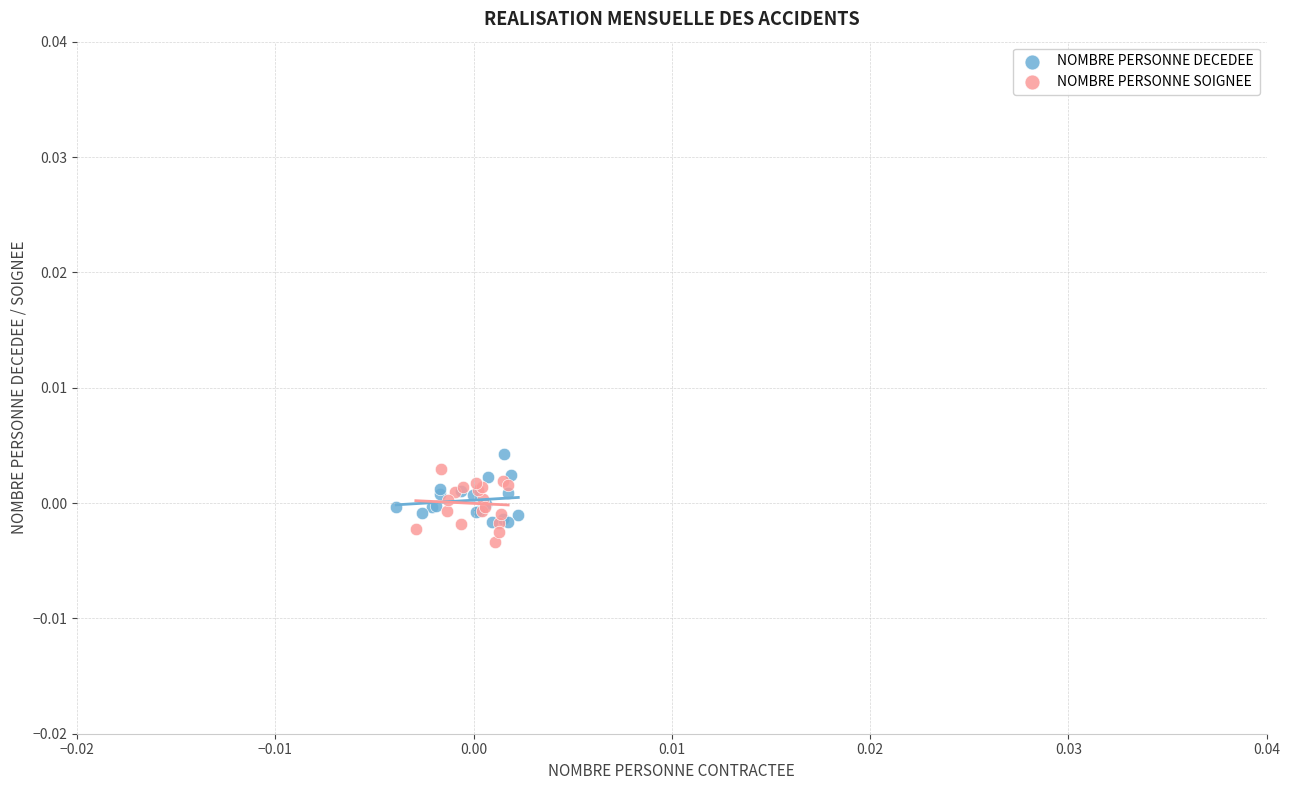

What are all the series names shown in the legend?

NOMBRE PERSONNE DECEDEE, NOMBRE PERSONNE SOIGNEE